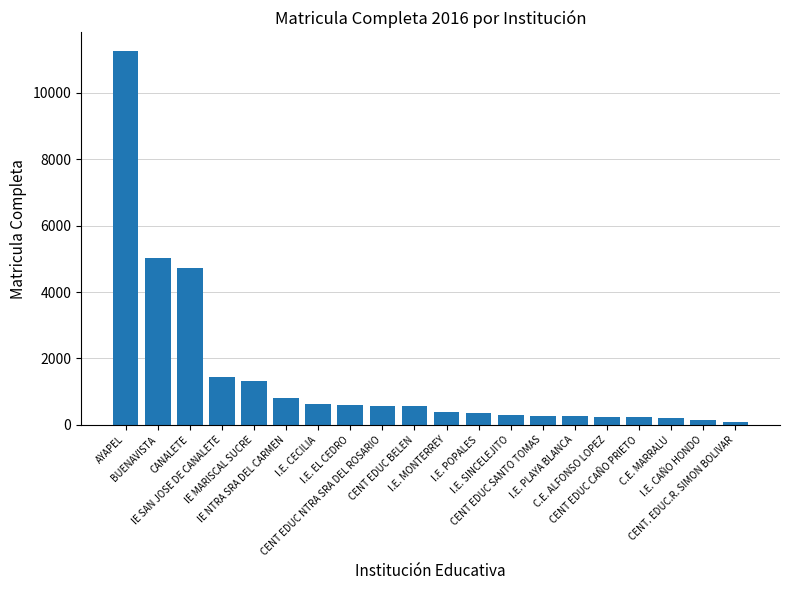

What is the greatest value displayed?

11260